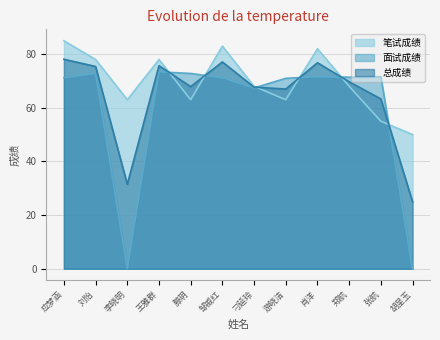

Reading left to right, transcribe all the data shown in this chart.

笔试成绩: 应梦涵=85.0	刘怡=78.0	李晓明=63.0	王雅群=78.0	滕玥=63.0	邹威红=83.0	刁延玲=68.0	游晓洁=63.0	肖洋=82.0	郑航=68.0	张航=55.0	胡呈玉=50.0
面试成绩: 应梦涵=71.2	刘怡=72.8	李晓明=0.0	王雅群=73.4	滕玥=72.8	邹威红=71.2	刁延玲=67.4	游晓洁=71.0	肖洋=71.6	郑航=71.4	张航=71.6	胡呈玉=0.0
总成绩: 应梦涵=78.1	刘怡=75.4	李晓明=31.5	王雅群=75.7	滕玥=67.9	邹威红=77.1	刁延玲=67.7	游晓洁=67.0	肖洋=76.8	郑航=69.7	张航=63.3	胡呈玉=25.0